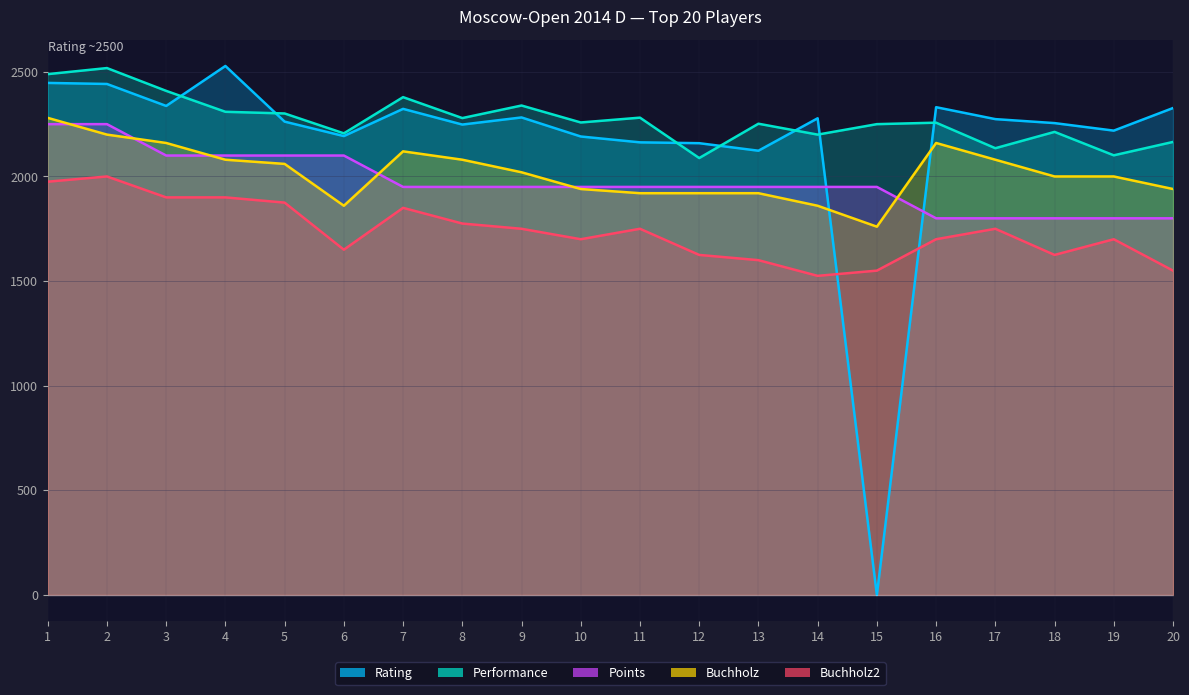

True or false: Points and Buchholz2 cross at least once.

False